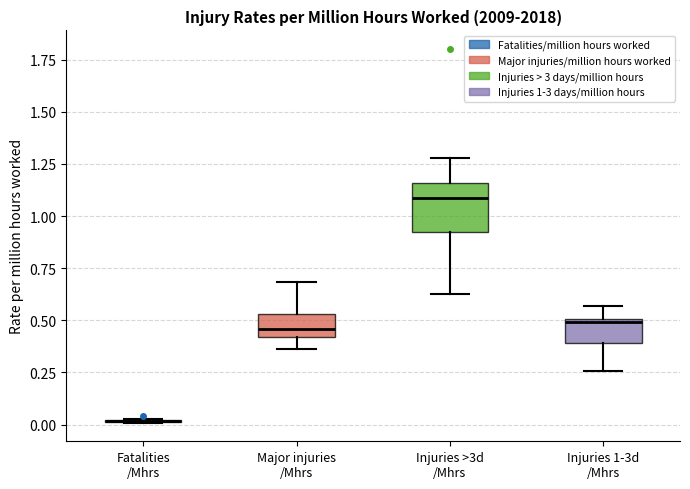

Comparing the boxes themselves (not the whiskers), which one is the tallest?

Injuries >3d /Mhrs